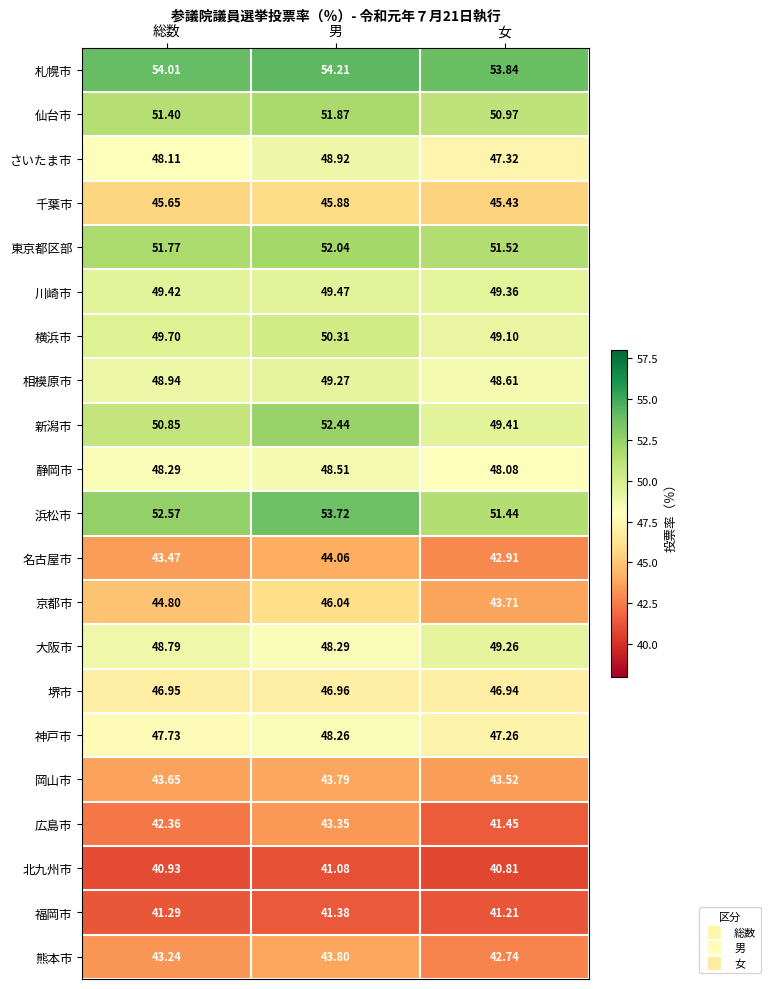

At which label does 川崎市 reach its peak?

男